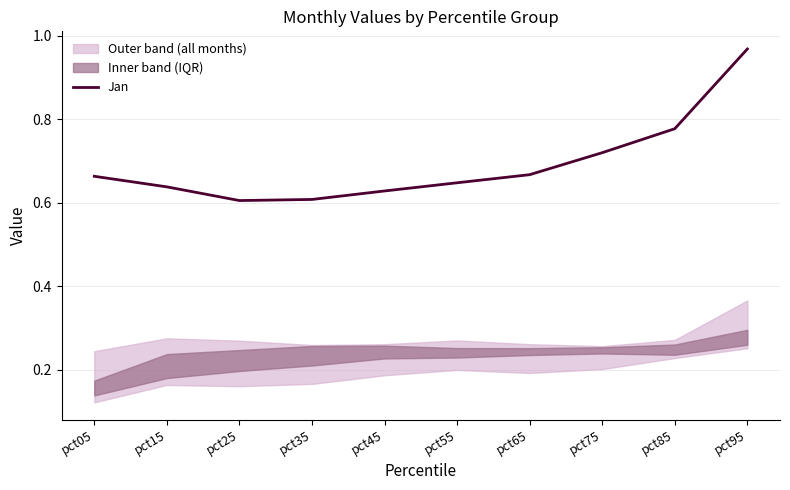

List the labels in order of value, smallest first.

pct25, pct35, pct45, pct15, pct55, pct05, pct65, pct75, pct85, pct95